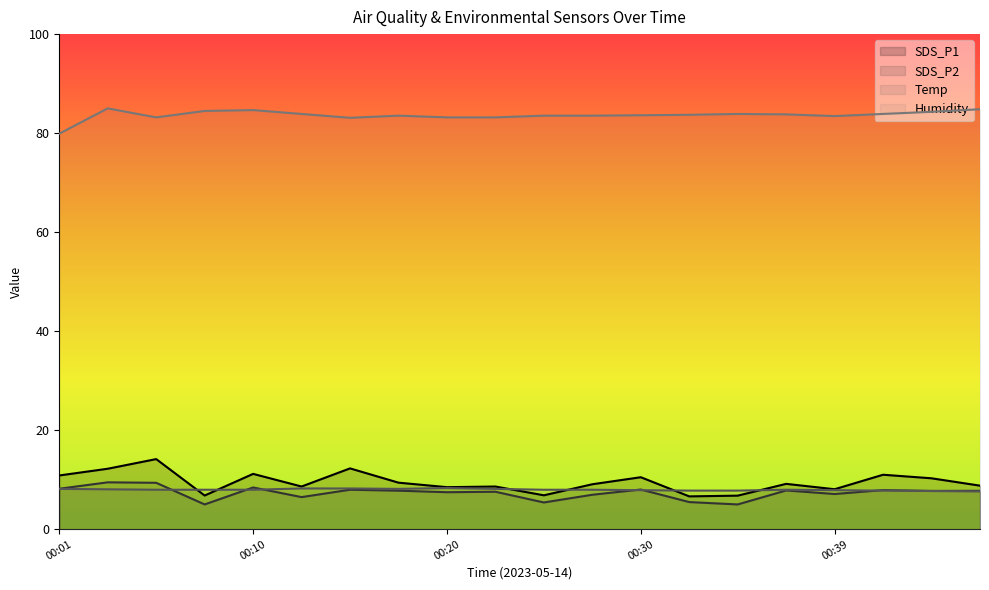

What is the value of the Humidity point at the 10th from the left?

83.2